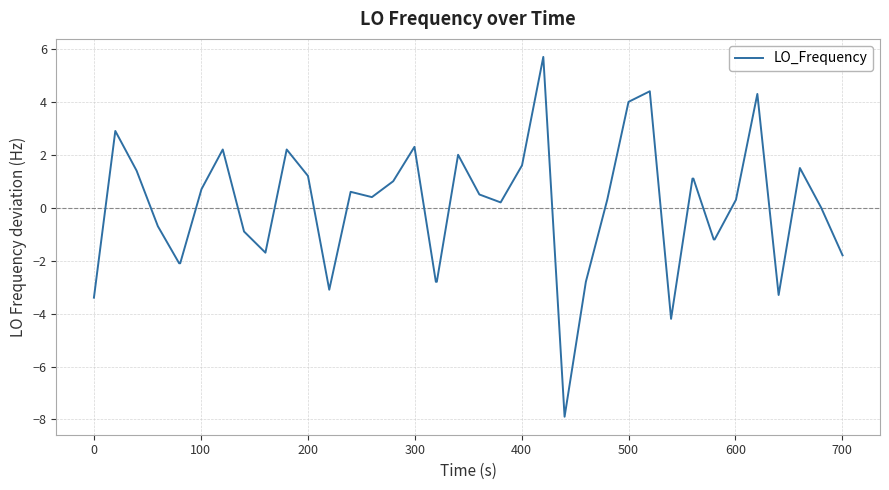

What is the difference between the maximum and minimum values?

13.6